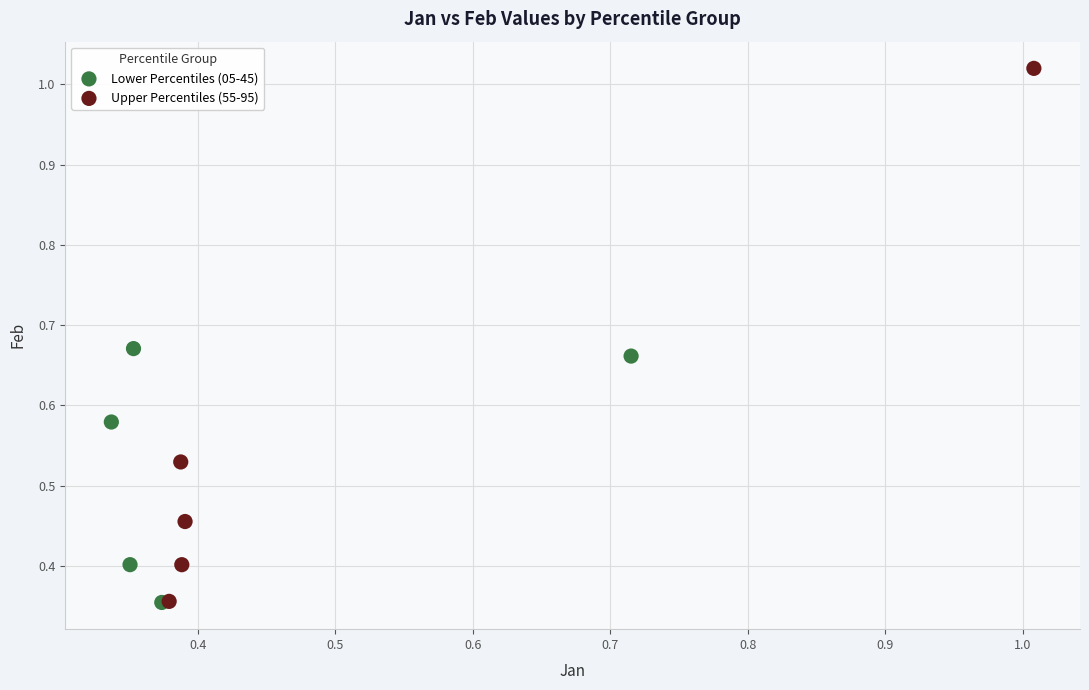

Which series contains the highest Y value?

Upper Percentiles (55-95)